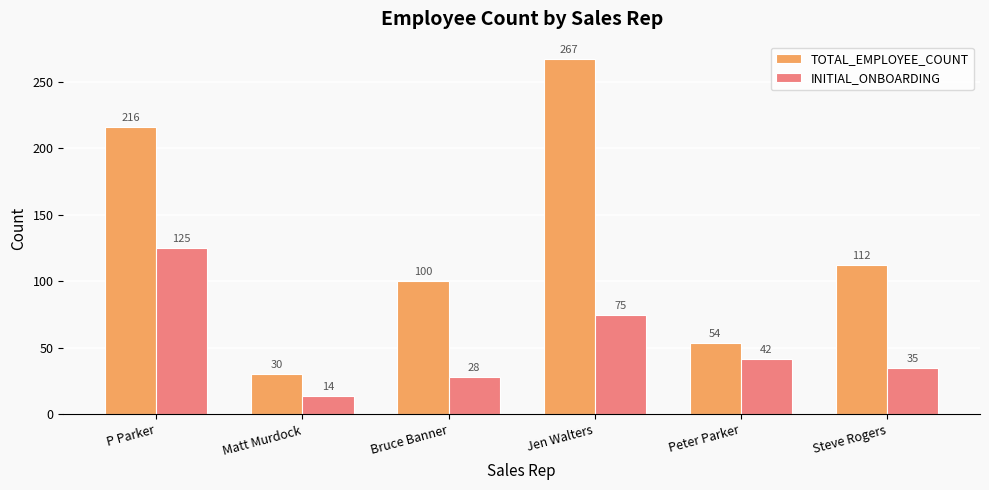

Reading left to right, list all the values displayed in this chart.

TOTAL_EMPLOYEE_COUNT: 216	30	100	267	54	112
INITIAL_ONBOARDING: 125	14	28	75	42	35